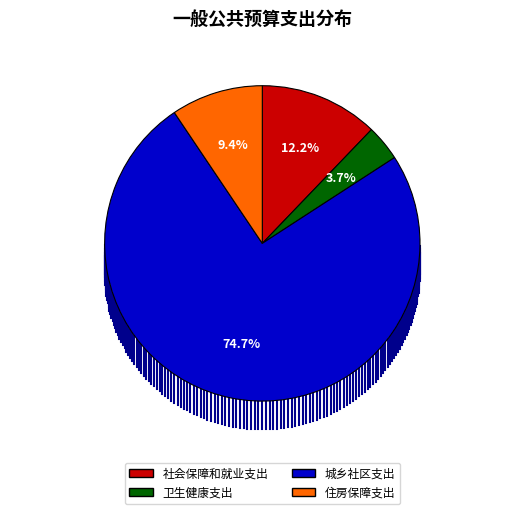

Which has a higher value, 卫生健康支出 or 社会保障和就业支出?

社会保障和就业支出